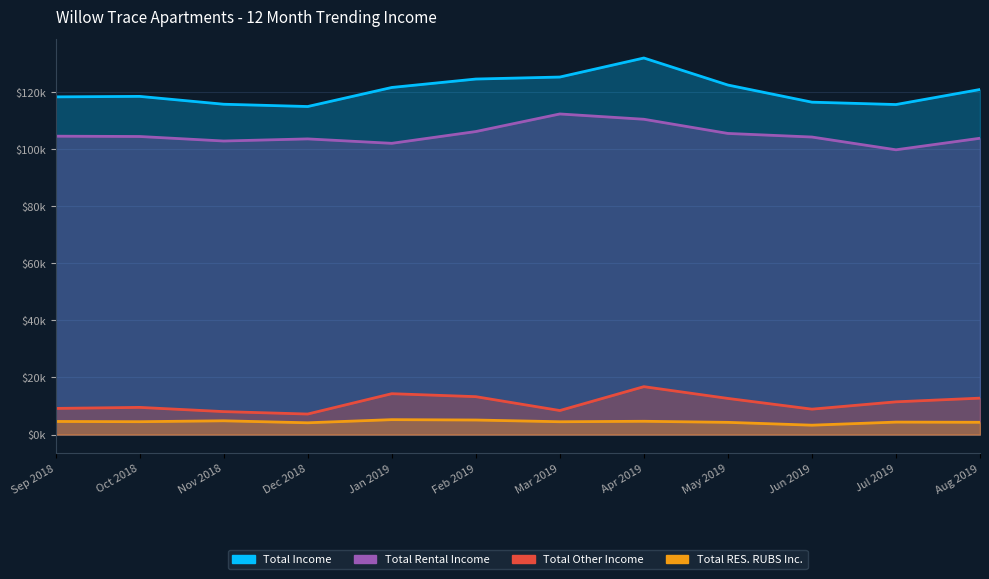

What is the label of the 5th point from the left?

Jan 2019